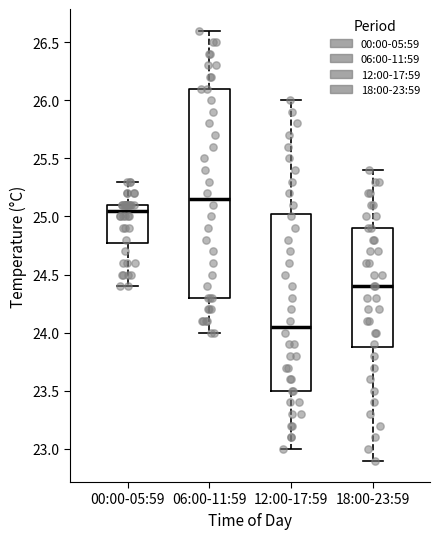

Which box is the tallest, from its lower edge to its upper edge?

06:00-11:59